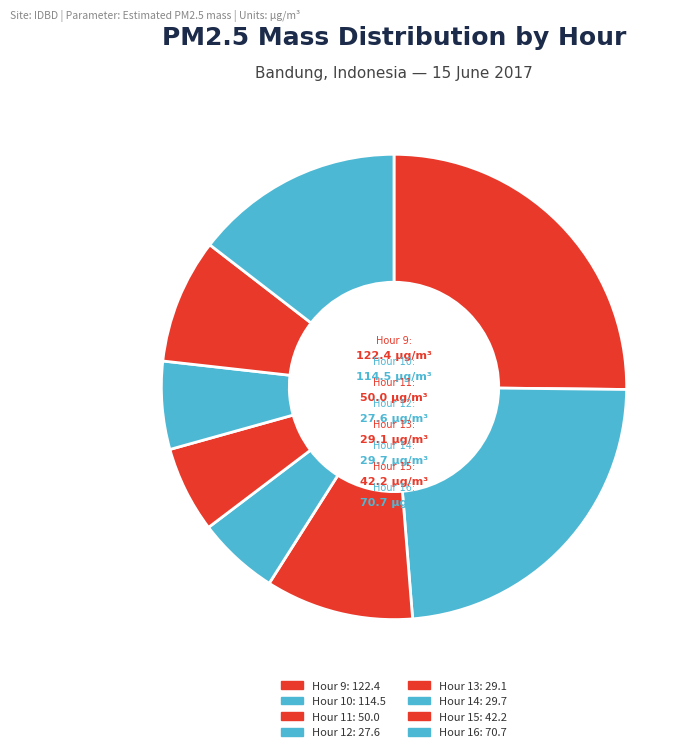

How many slices are in this pie chart?

8